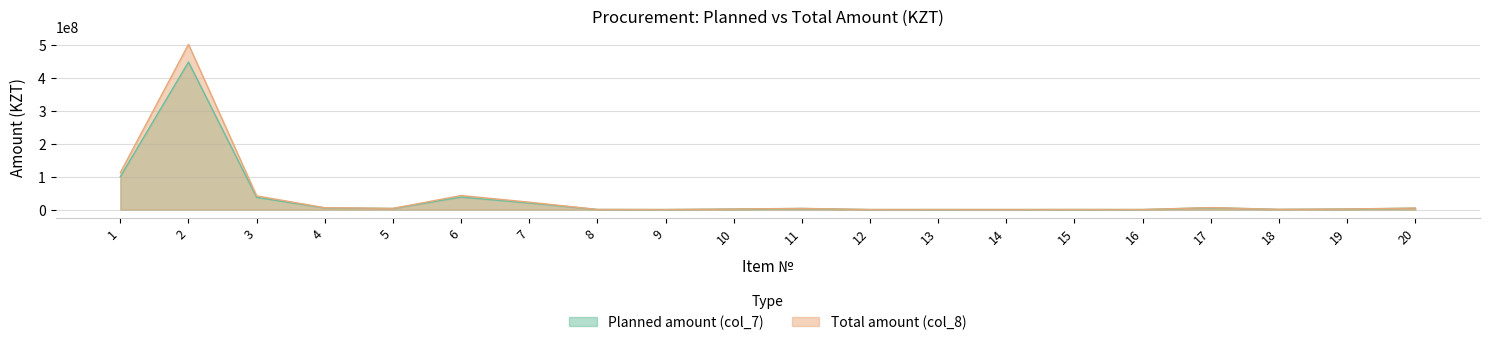

What is the difference between the Planned amount (col_7) values at 4 and 18?

5017600.0